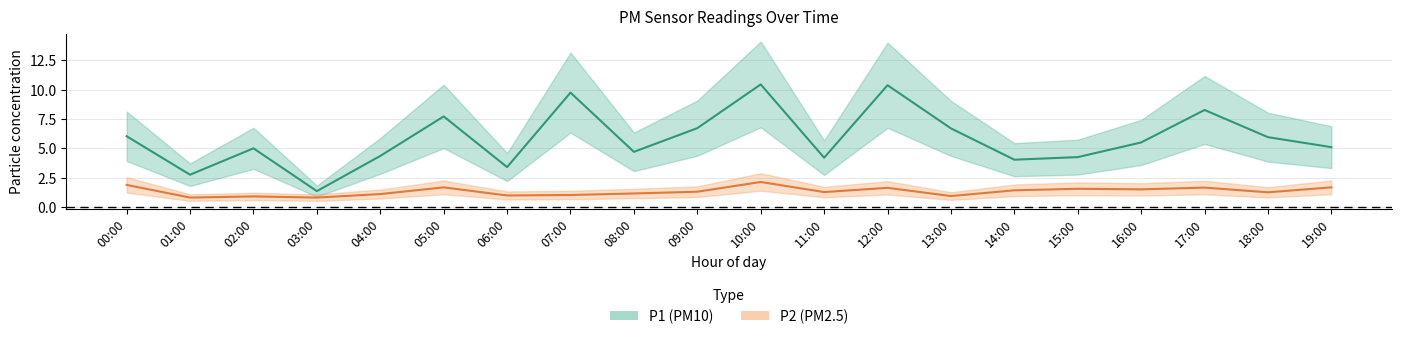

True or false: P1 has a value of 1.4 at 03:00.

True